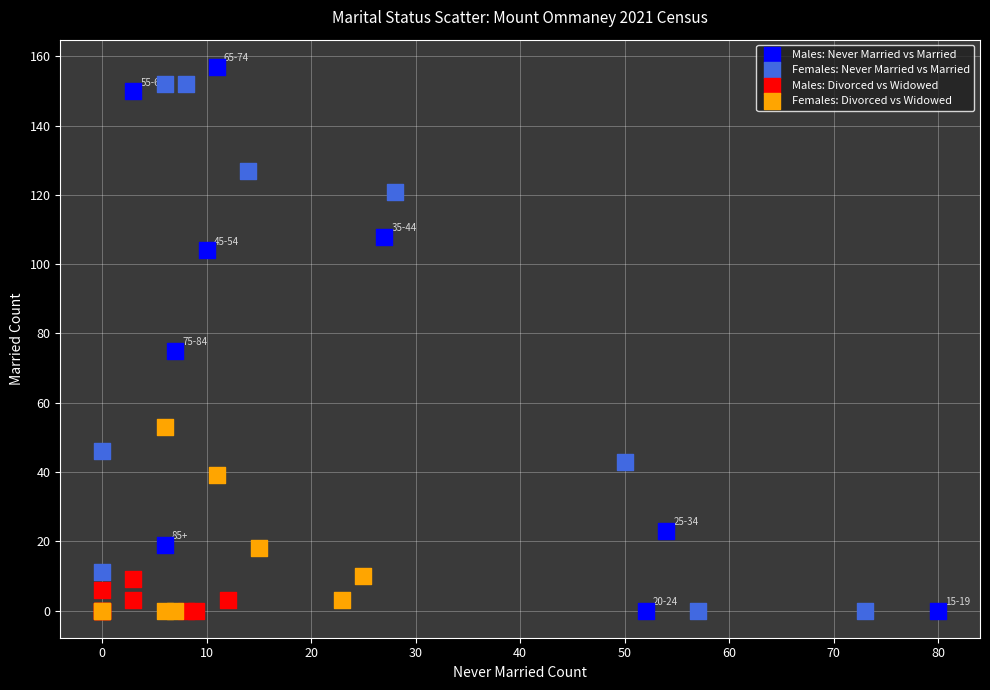

Which series contains the highest Y value?

Males: Never Married vs Married